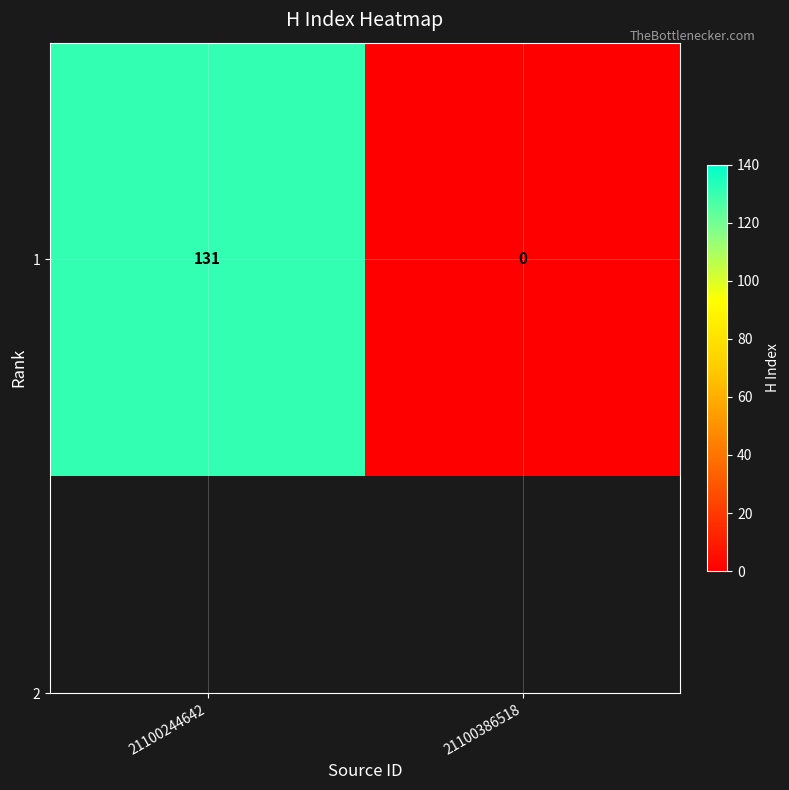

What is the change in value from 21100244642 to 21100386518?

-131